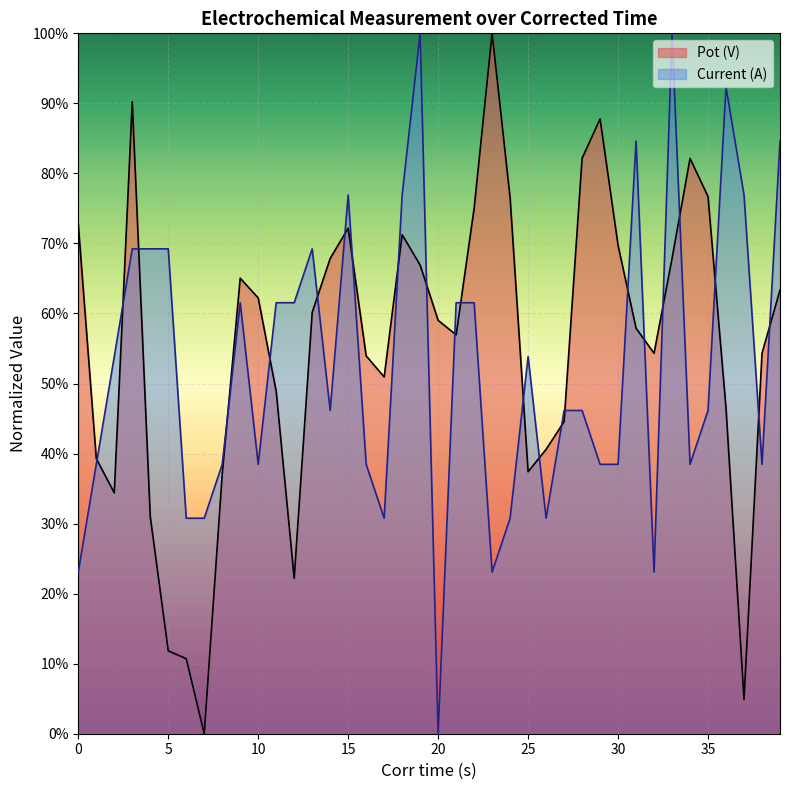

What is the sum of the Current (A) values at 7 and 19?

1.3